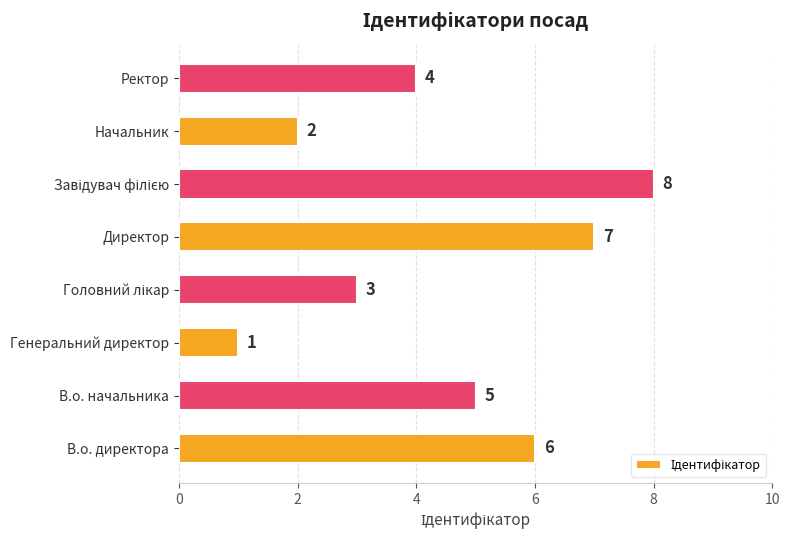

What is the difference between the second highest and second lowest values?

5